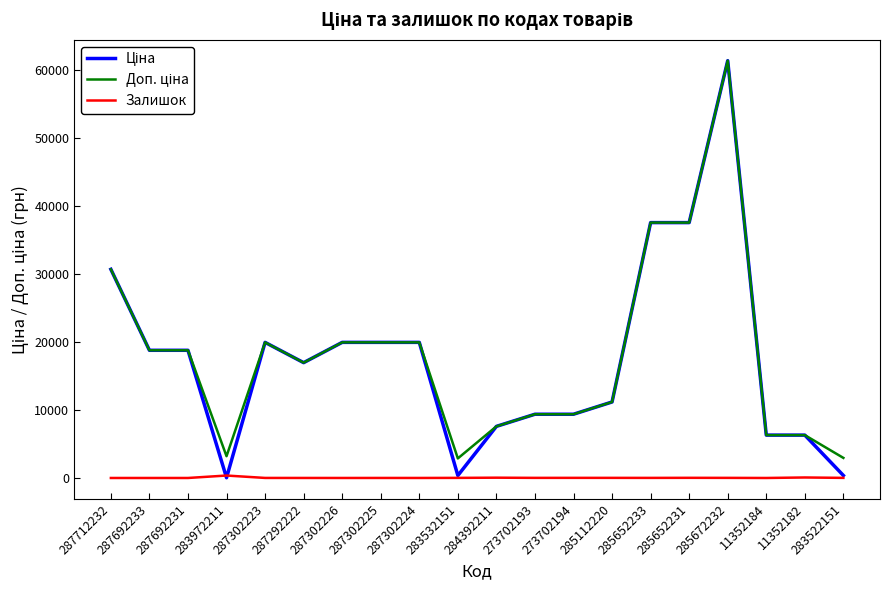

At which category is the sum across all series the highest?

285672232